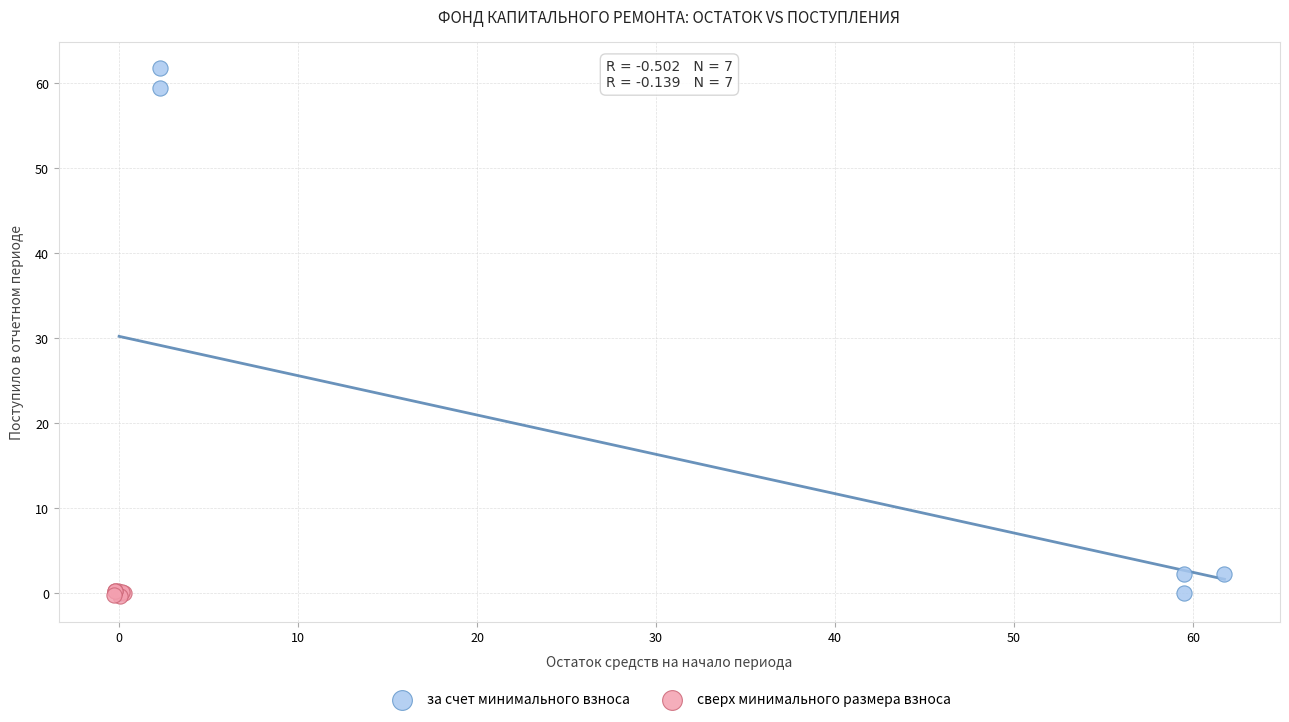

Which series contains the highest Y value?

за счет минимального взноса